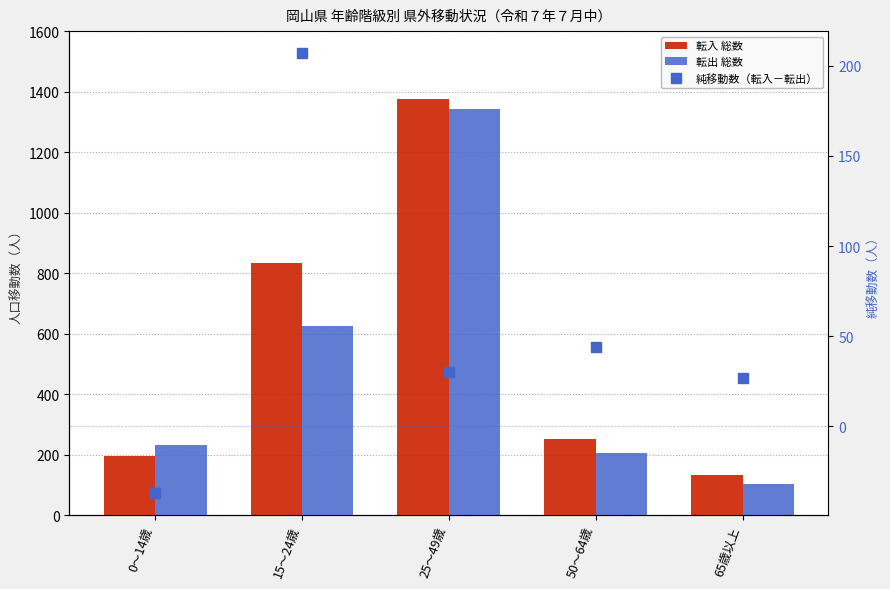

What are all the series names shown in the legend?

転入 総数, 転出 総数, 純移動数（転入－転出）